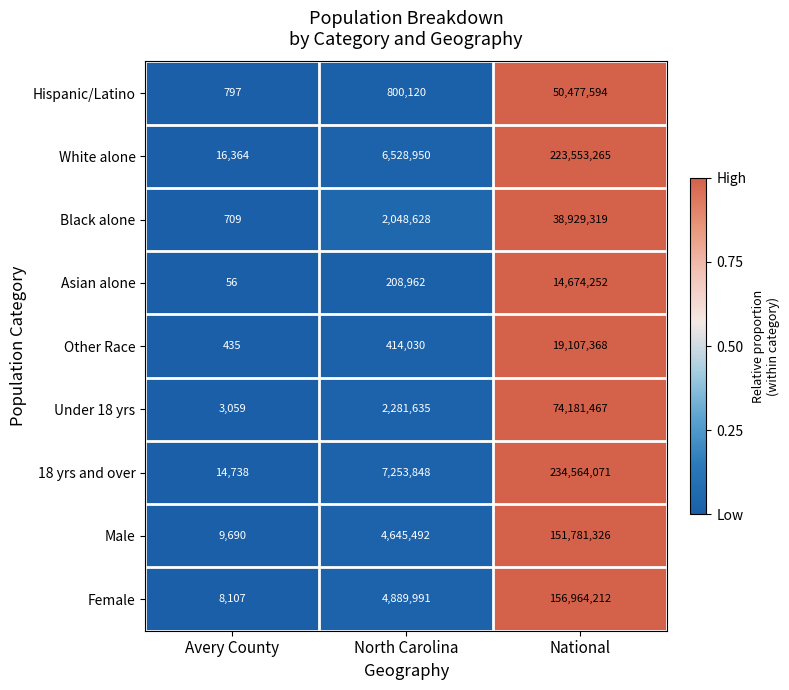

What is the difference between the maximum and minimum values in the Male series?

151771636